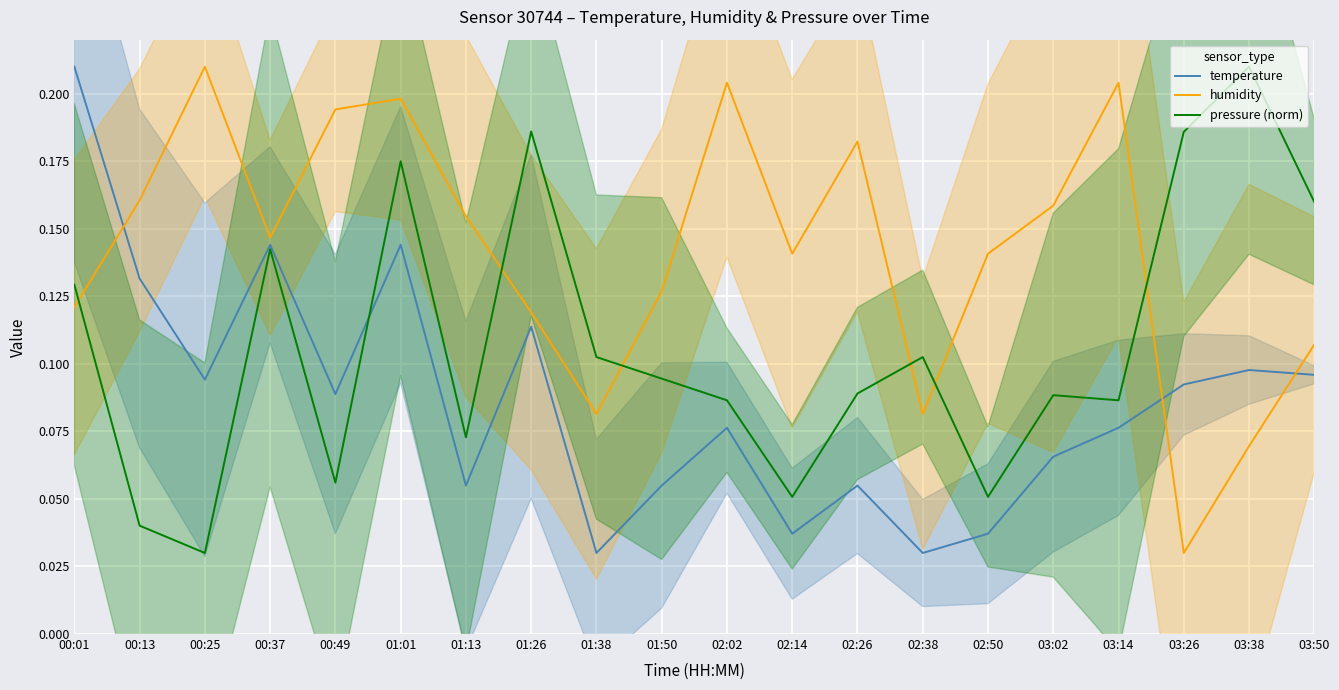

What position from the left is 01:38?

9